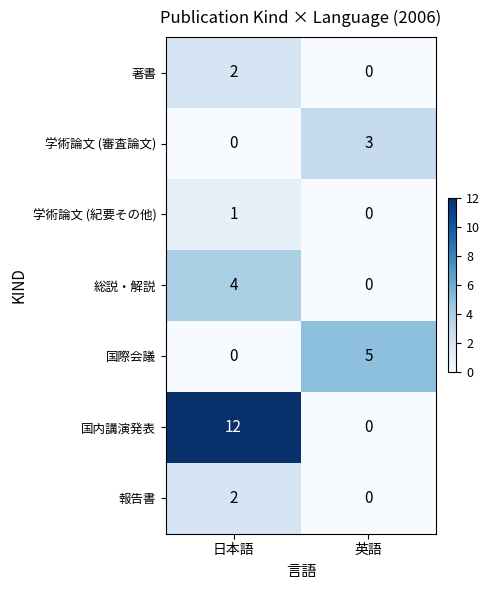

The 報告書 series shows -1 at 英語. True or false?

False